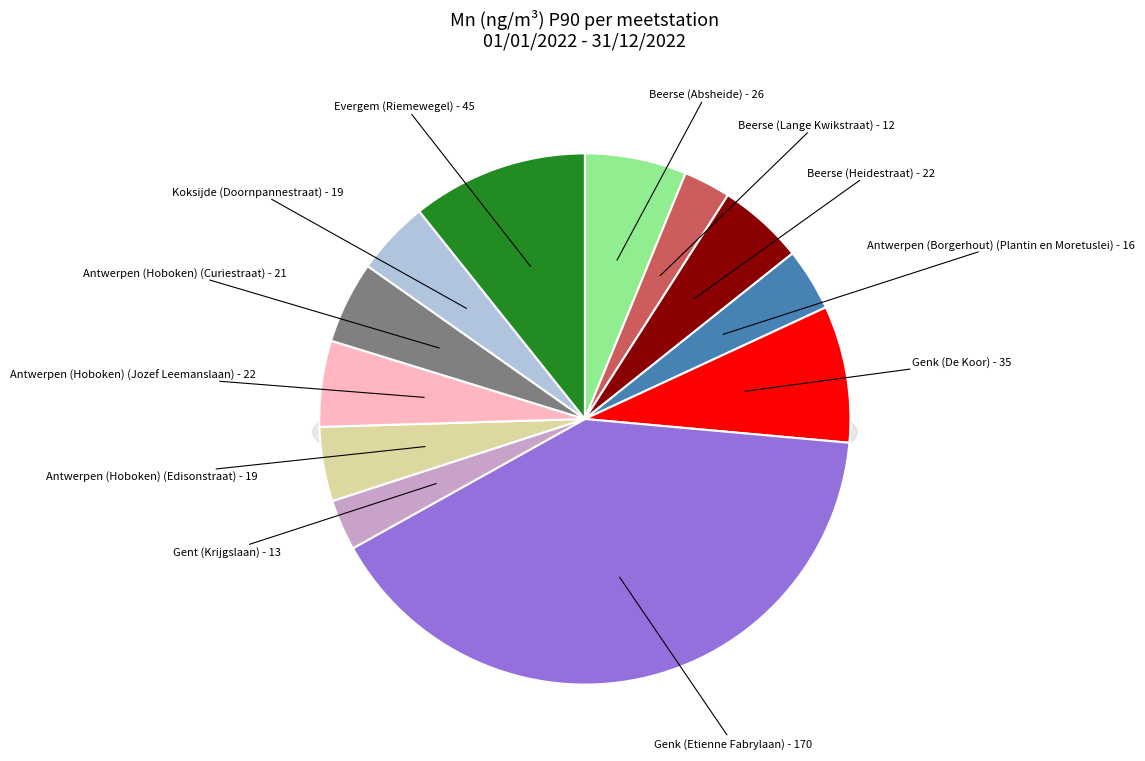

Count the number of slices in the pie.

12